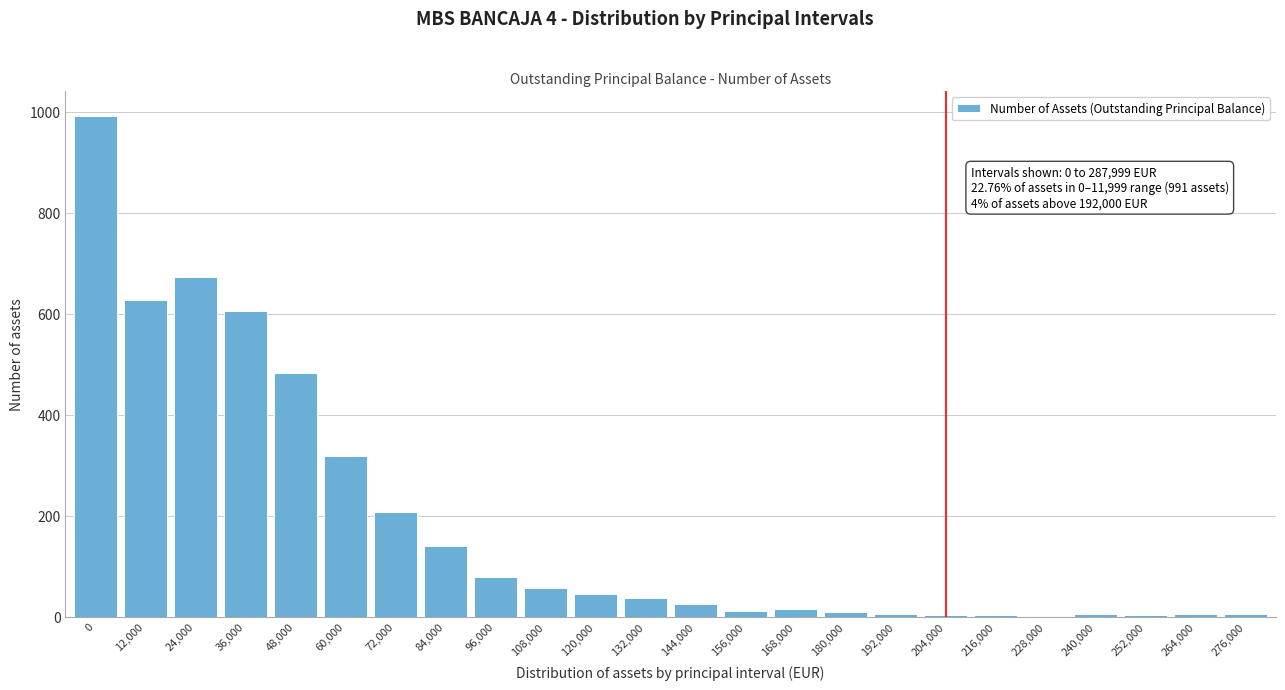

What is the sum of all values?

4344